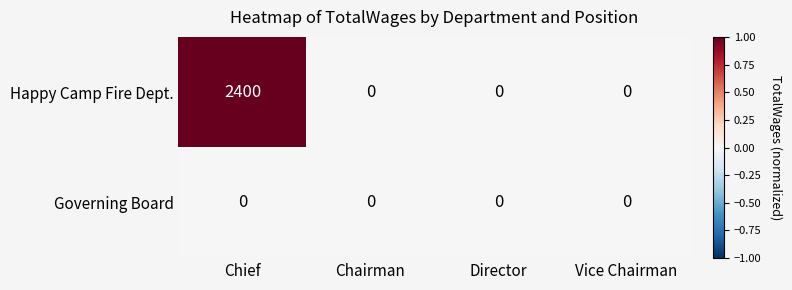

Rank the series by their maximum value, from highest to lowest.

Happy Camp Fire Dept., Governing Board